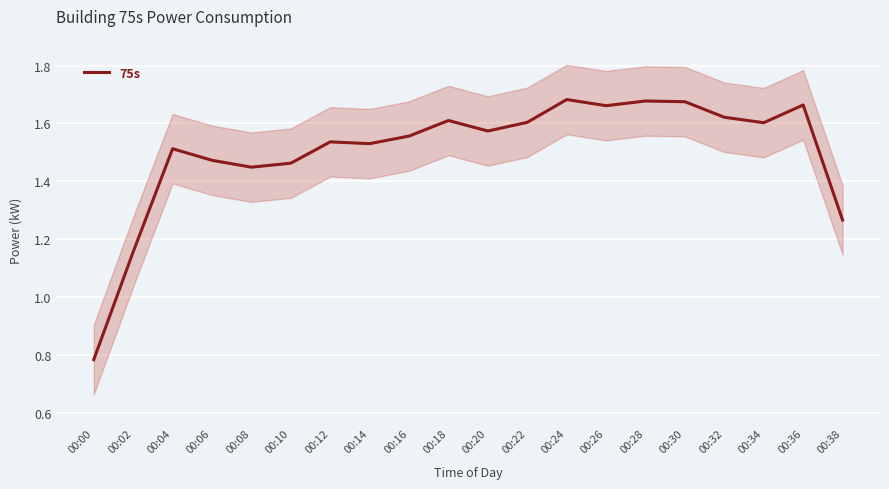

What is the sum of all values?

30.1